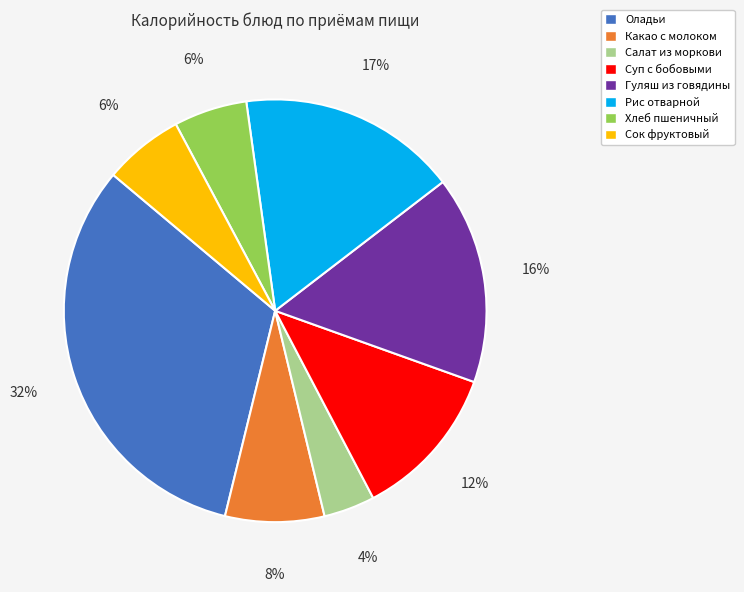

Between Суп с бобовыми and Оладьи, which is larger?

Оладьи